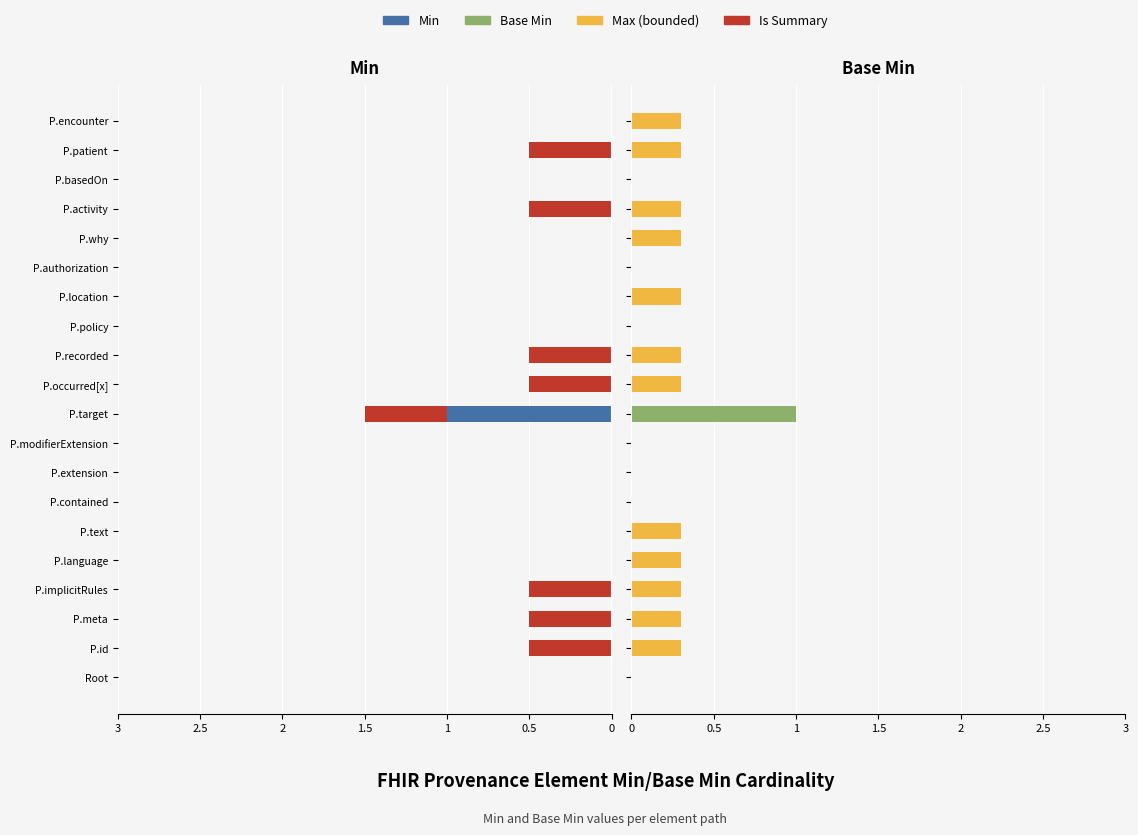

Is it true that Max (bounded) equals 0.1 at P.text?

False